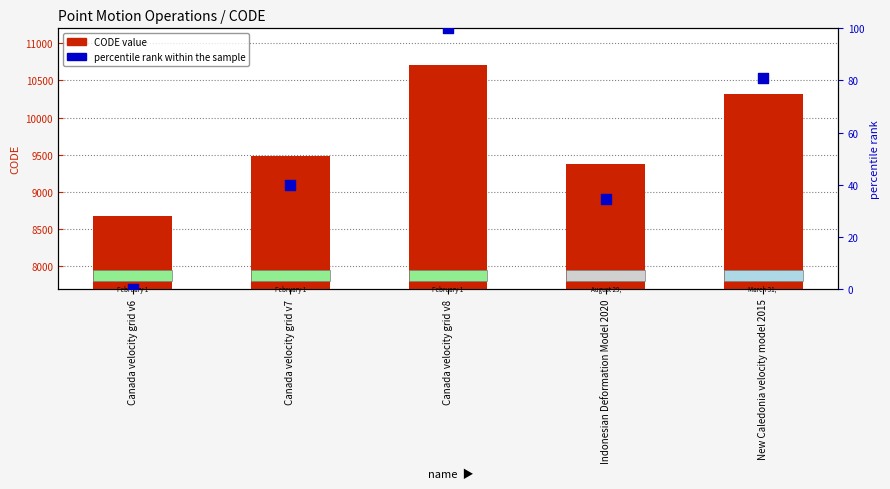

What is the total value across all series at Canada velocity grid v7?

9522.7